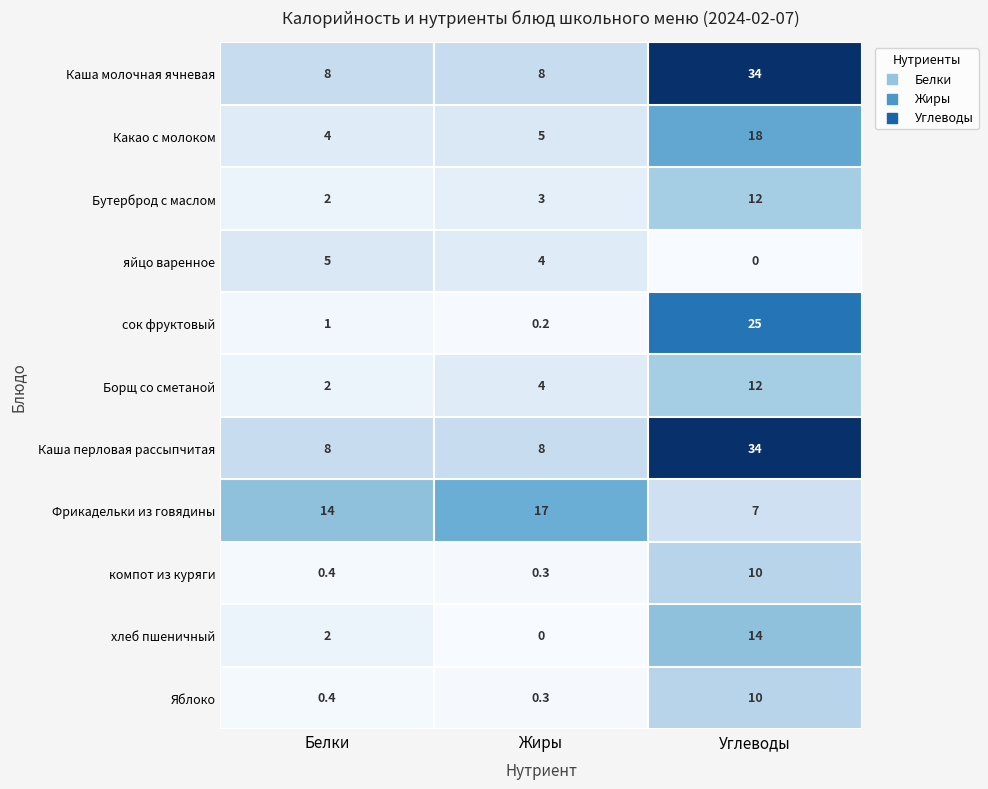

Which series changed the most between Белки and Жиры?

Фрикадельки из говядины